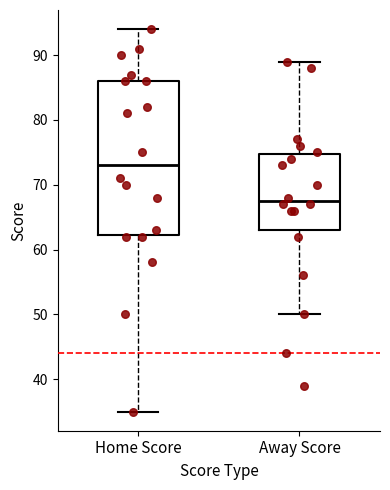

Comparing the boxes themselves (not the whiskers), which one is the tallest?

Home Score